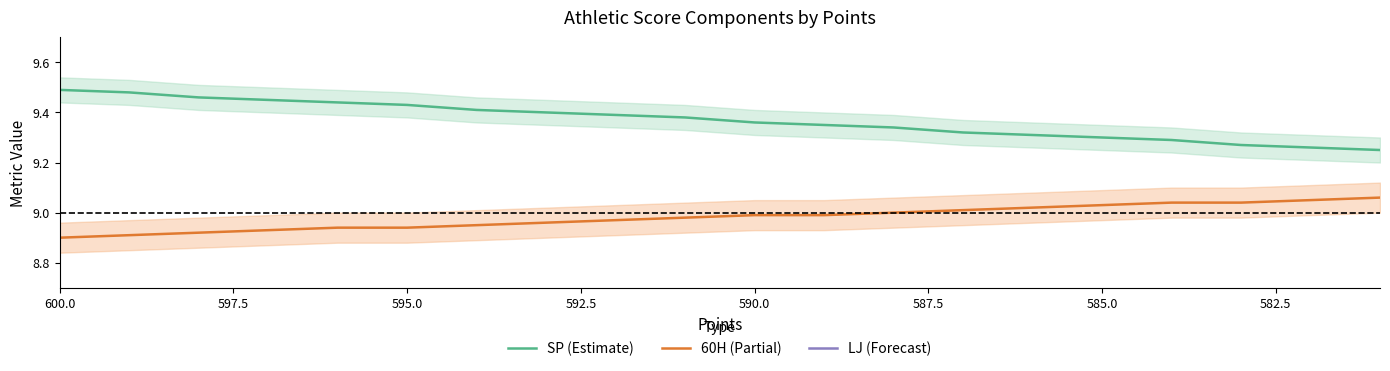

Does the chart have visible grid lines?

No